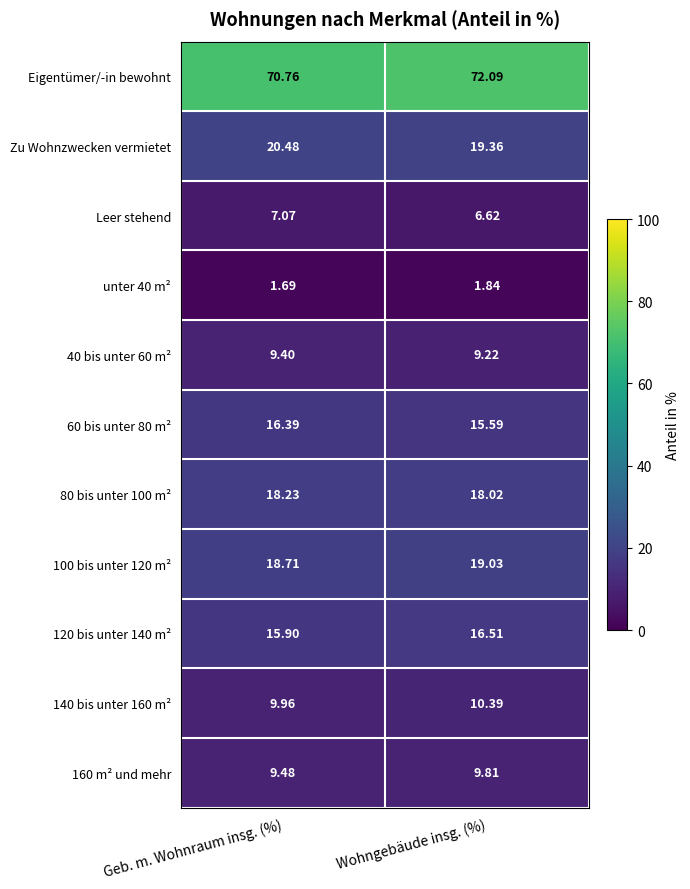

At which category does the chart reach its minimum across all series?

Geb. m. Wohnraum insg. (%)